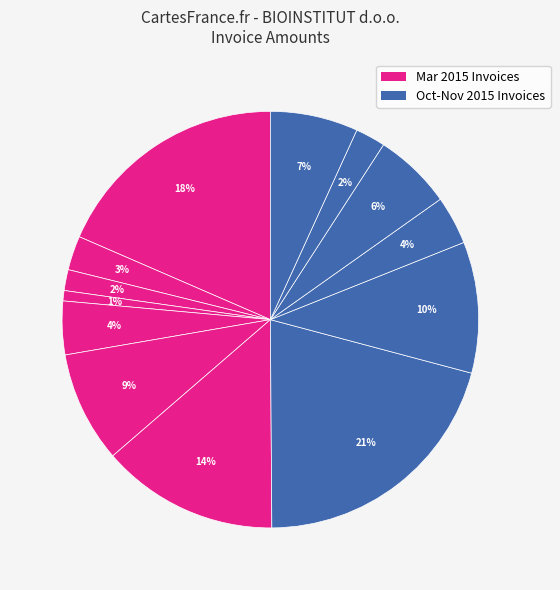

How many slices are in this pie chart?

13